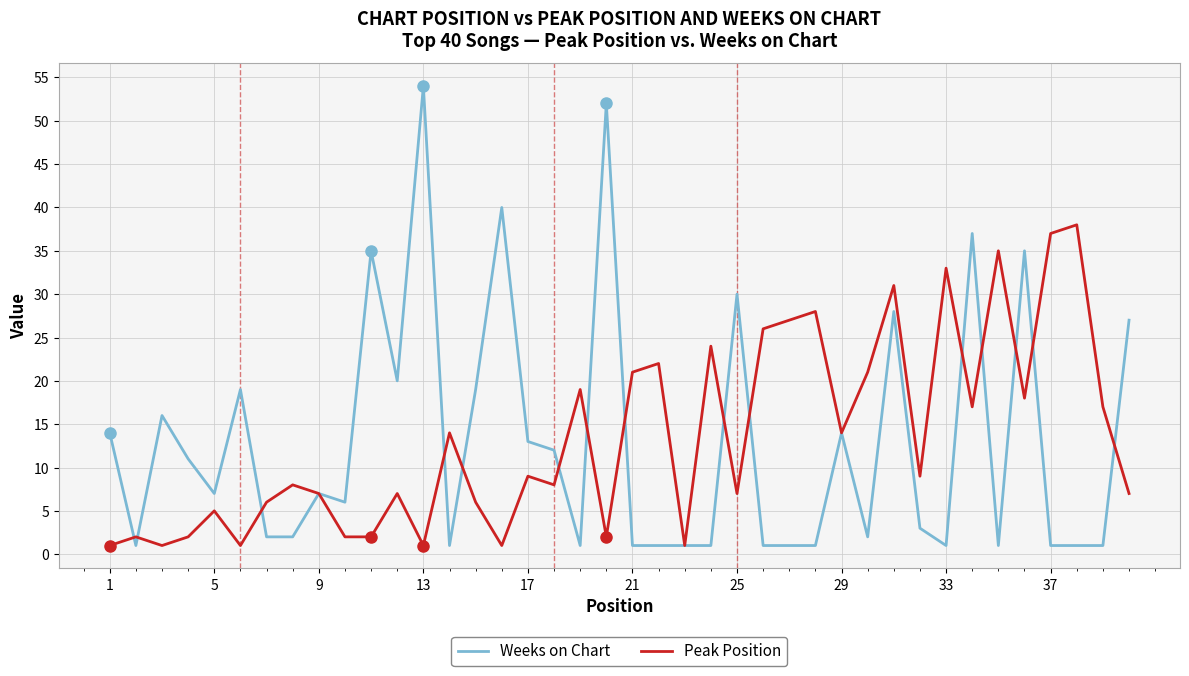

How many distinct data groups are displayed?

2